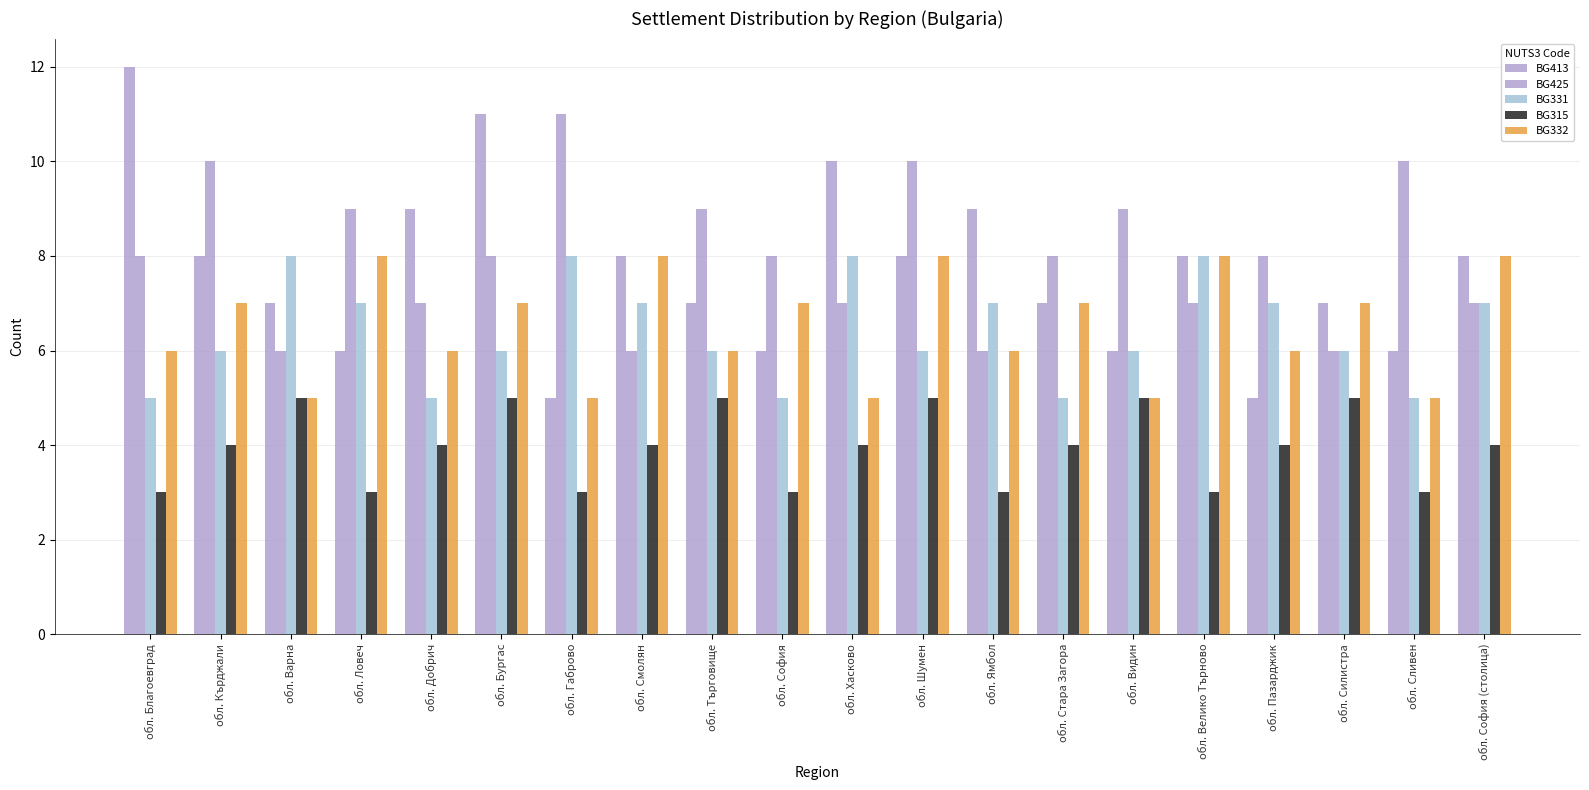

What position from the right is обл. Ловеч?

17